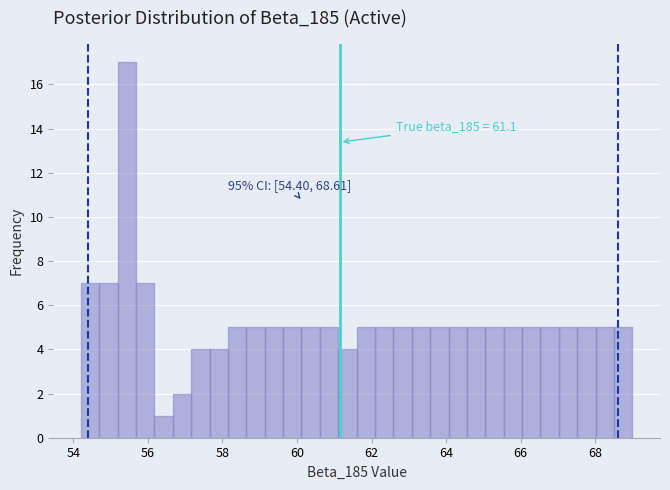

Read against the x-axis, roughly where is the centre of the tallest bar?

55.4